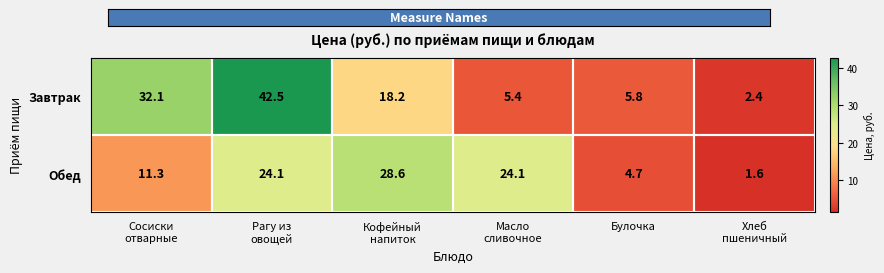

What is the difference between the second highest and second lowest values in the Завтрак series?

26.7